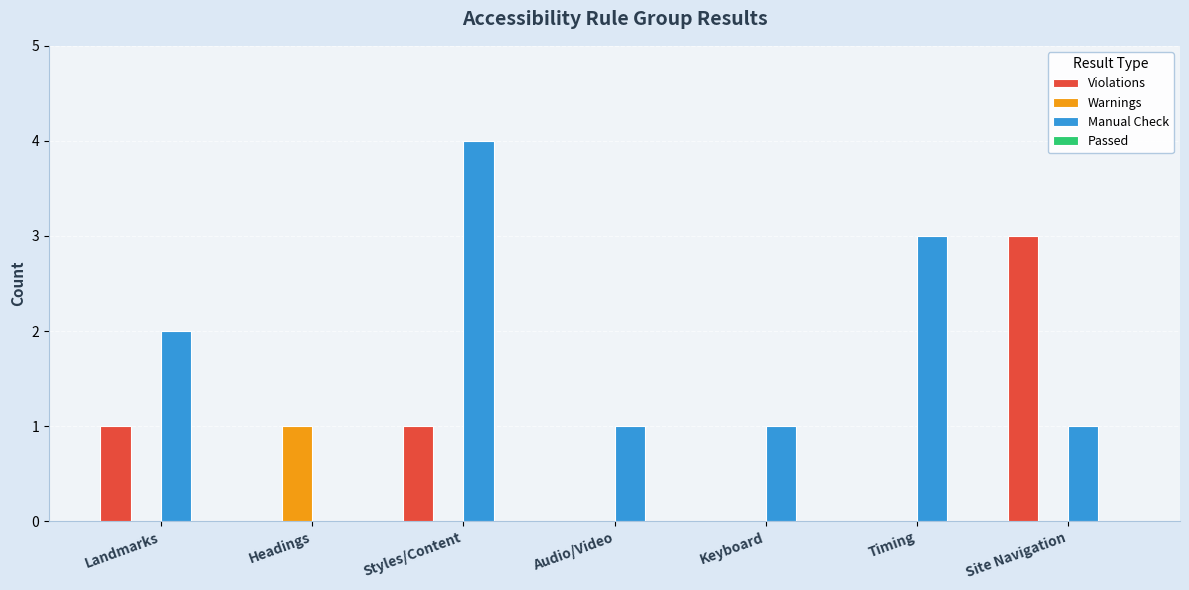

Is it true that Manual Check equals 2 at Landmarks?

True